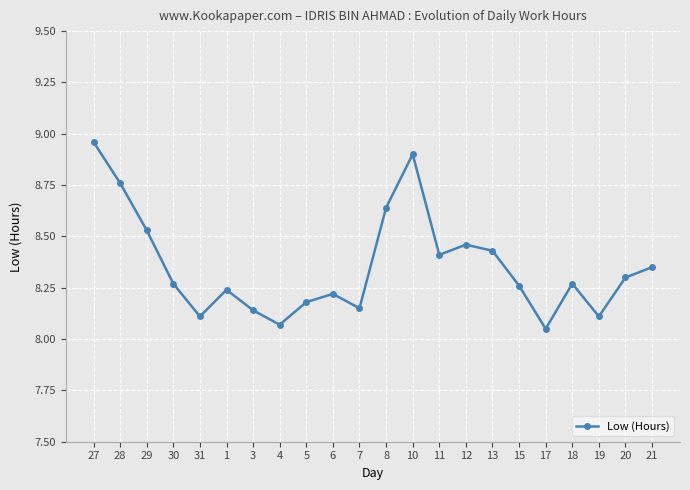

True or false: there are more than 2 points higher than both neighbors.

True